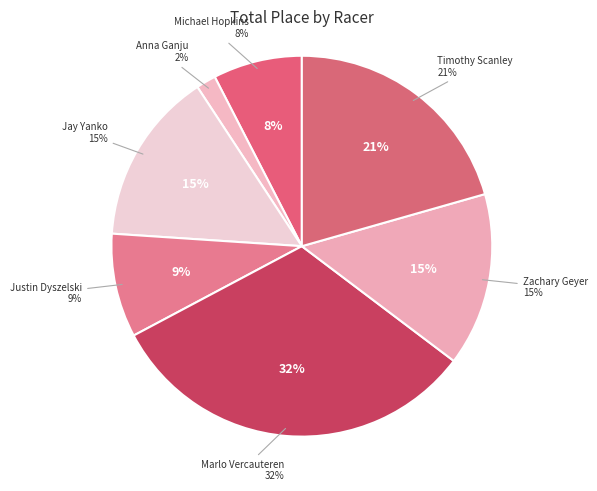

Approximately how many times larger is the value at Zachary Geyer compared to Michael Hopkins?

1.9